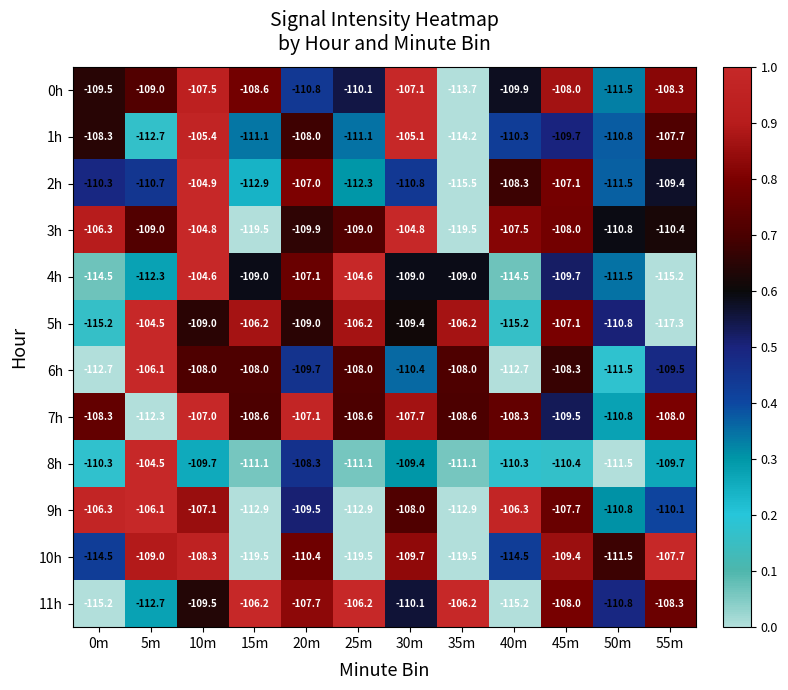

What is the difference between the maximum and second lowest values in the 6h series?

6.6